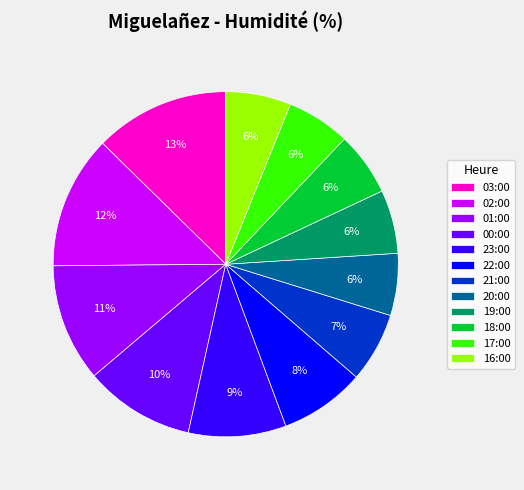

True or false: 20:00 accounts for 6% of the total.

True